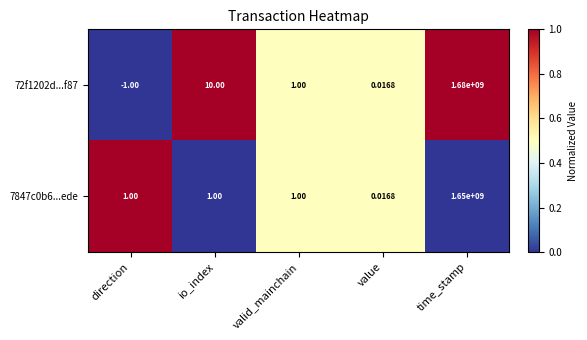

What is the spread (max minus min) of values at direction?

2.0